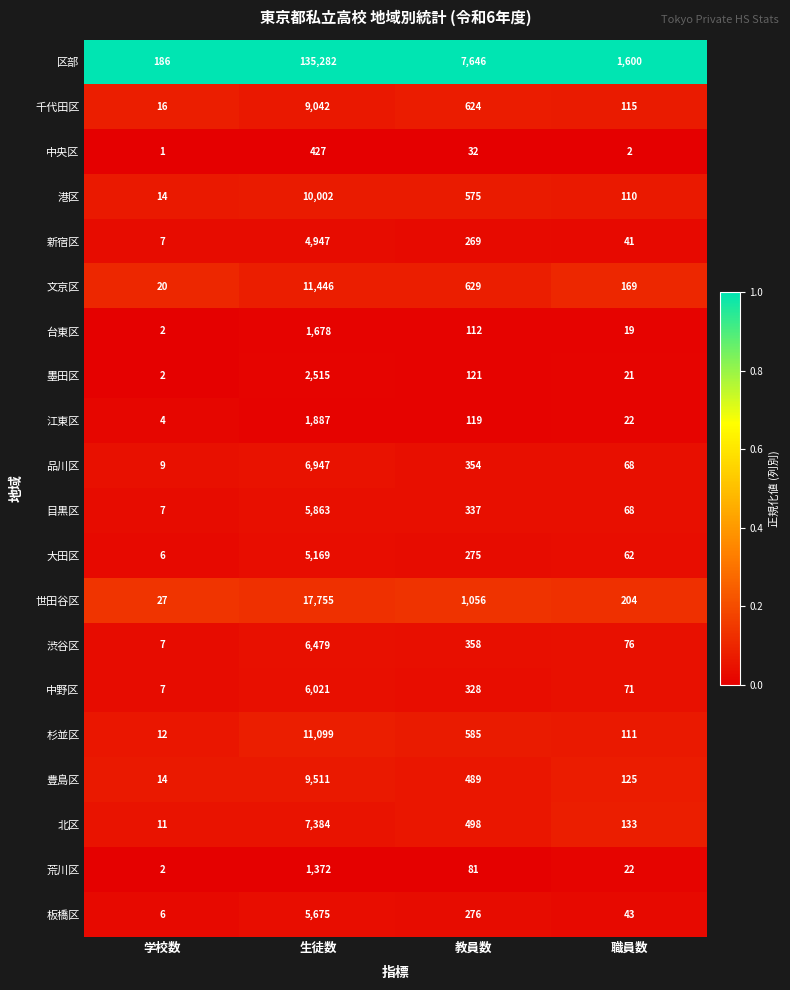

At which label does 台東区 reach its peak?

生徒数